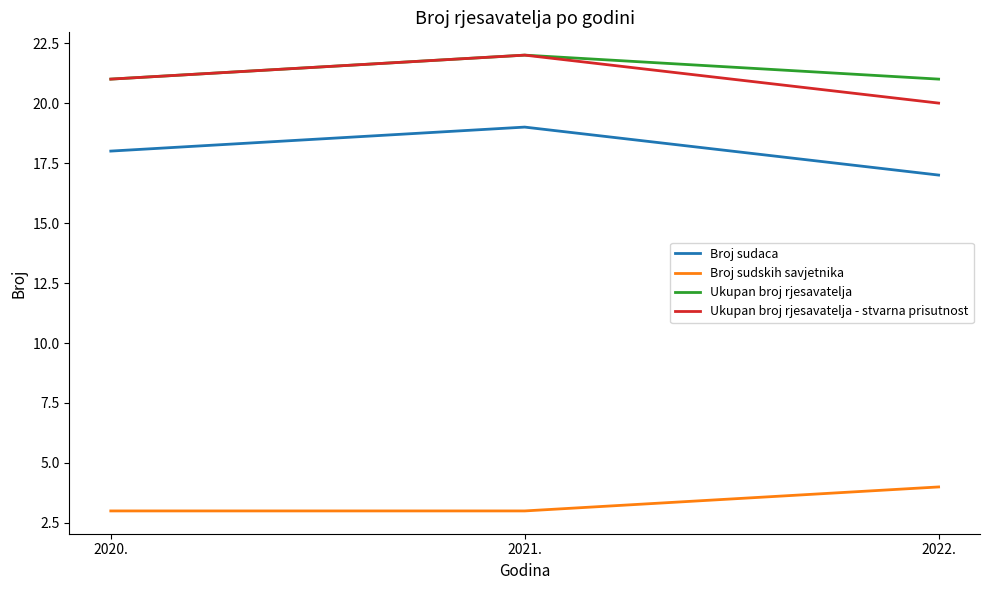

What position from the left is 2021.?

2